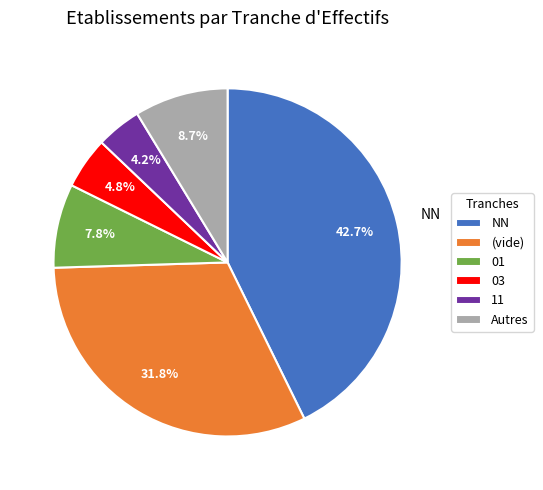

Count the number of slices in the pie.

6